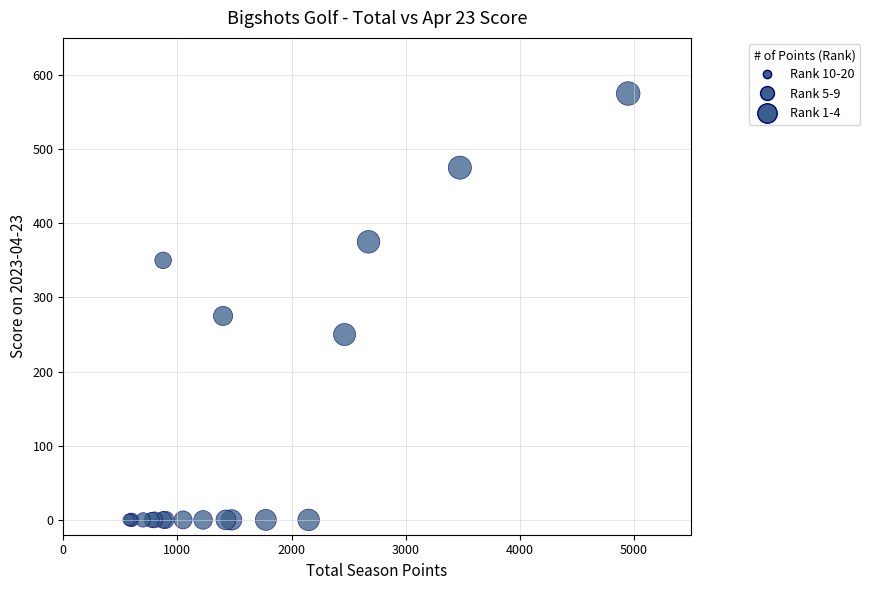

What Y value in the scatter plot is closest to 287?

275